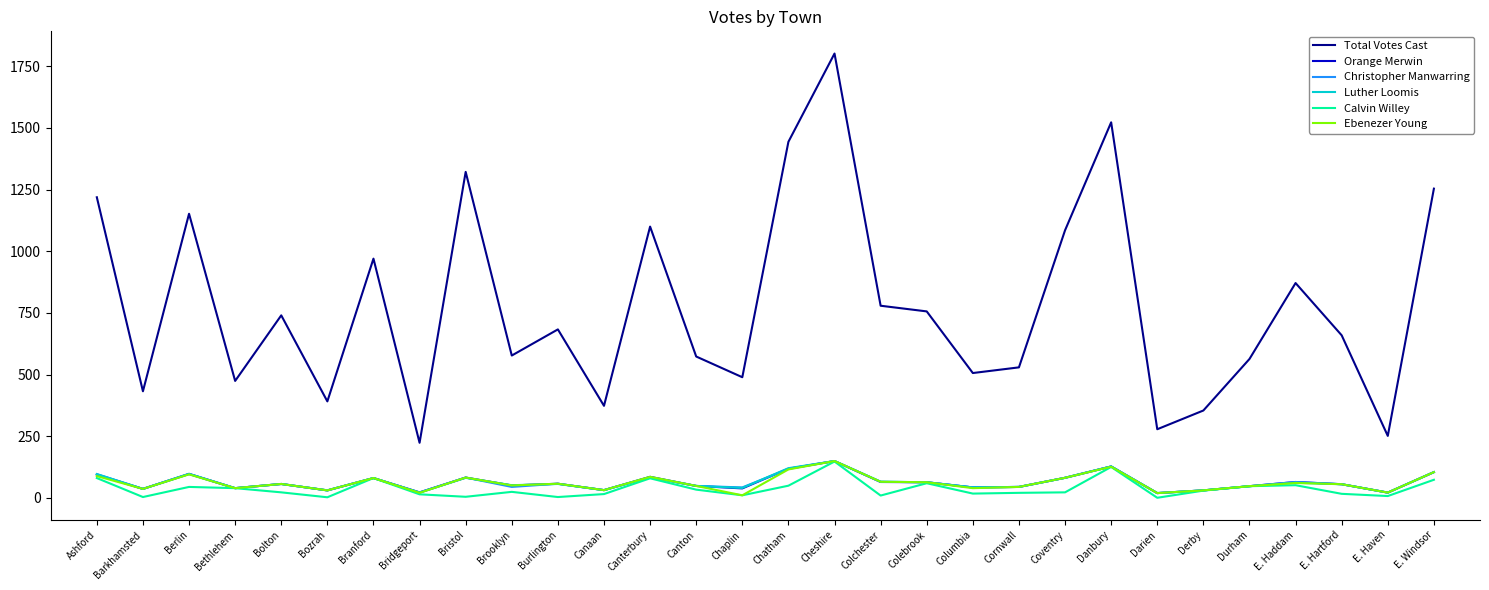

Which series has the largest total across all categories?

Total Votes Cast